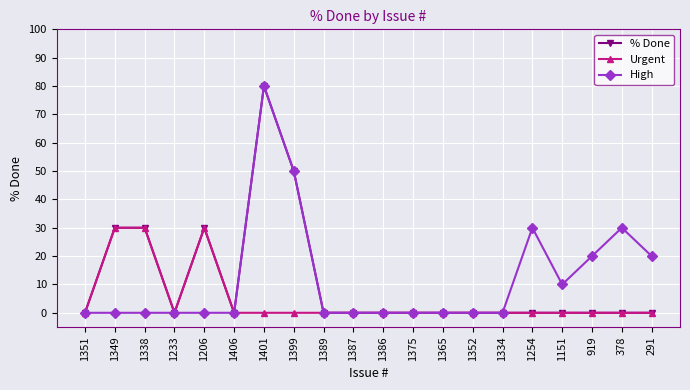

Reading left to right, list all the values displayed in this chart.

% Done: 1351=0	1349=30	1338=30	1233=0	1206=30	1406=0	1401=80	1399=50	1389=0	1387=0	1386=0	1375=0	1365=0	1352=0	1334=0	1254=0	1151=0	919=0	378=0	291=0
Urgent: 1351=0	1349=30	1338=30	1233=0	1206=30	1406=0	1401=0	1399=0	1389=0	1387=0	1386=0	1375=0	1365=0	1352=0	1334=0	1254=0	1151=0	919=0	378=0	291=0
High: 1351=0	1349=0	1338=0	1233=0	1206=0	1406=0	1401=80	1399=50	1389=0	1387=0	1386=0	1375=0	1365=0	1352=0	1334=0	1254=30	1151=10	919=20	378=30	291=20